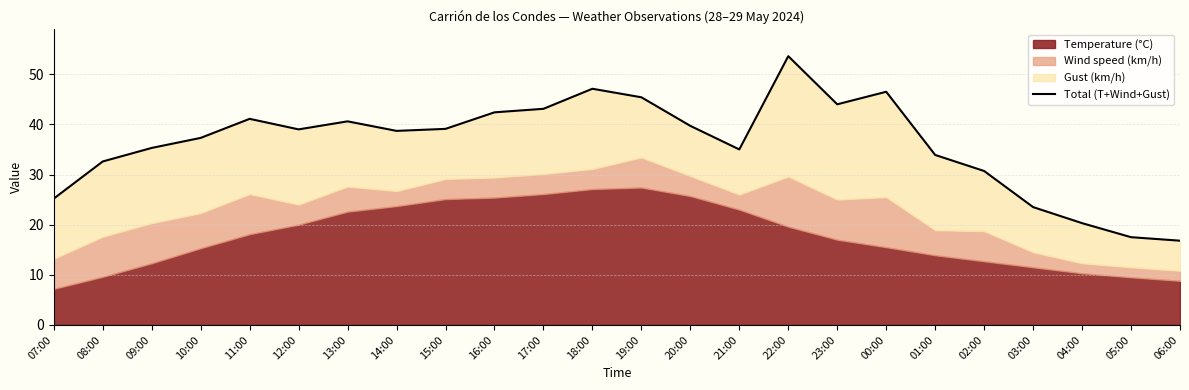

What position from the right is 17:00?

14